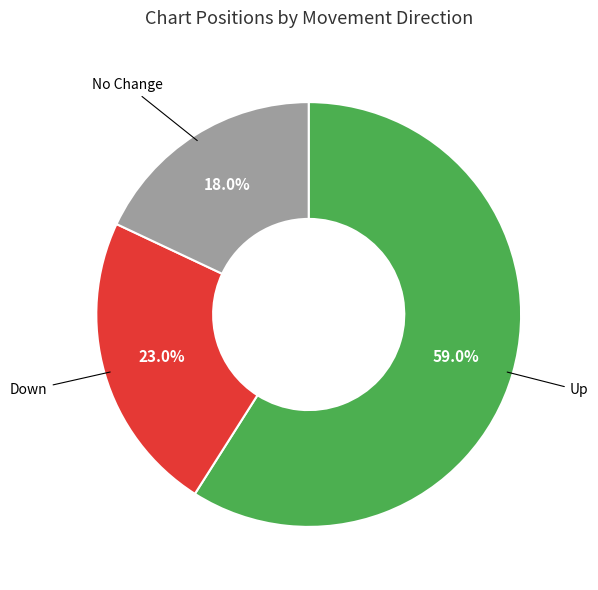

Is there a majority slice in this chart?

Yes